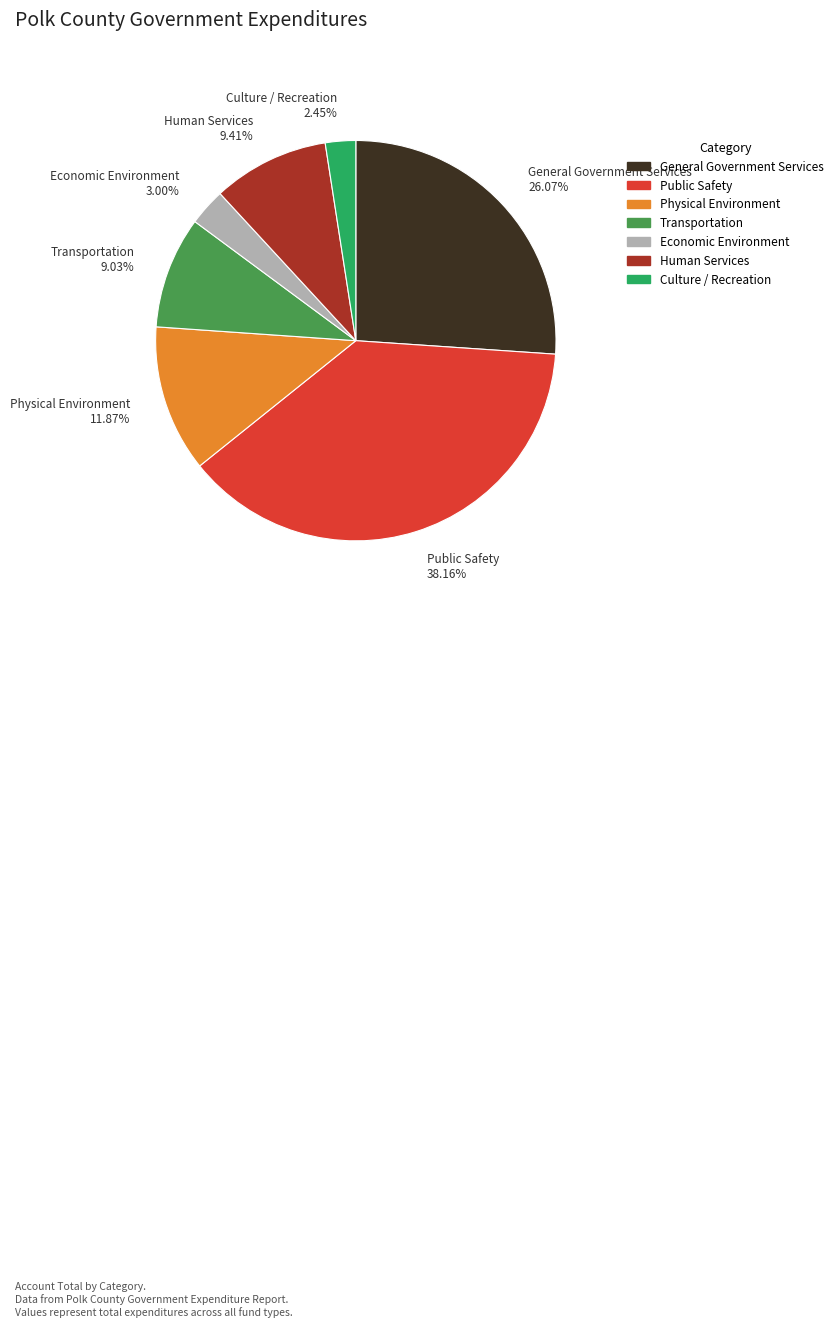

Which category has the smallest portion of the pie?

Culture / Recreation